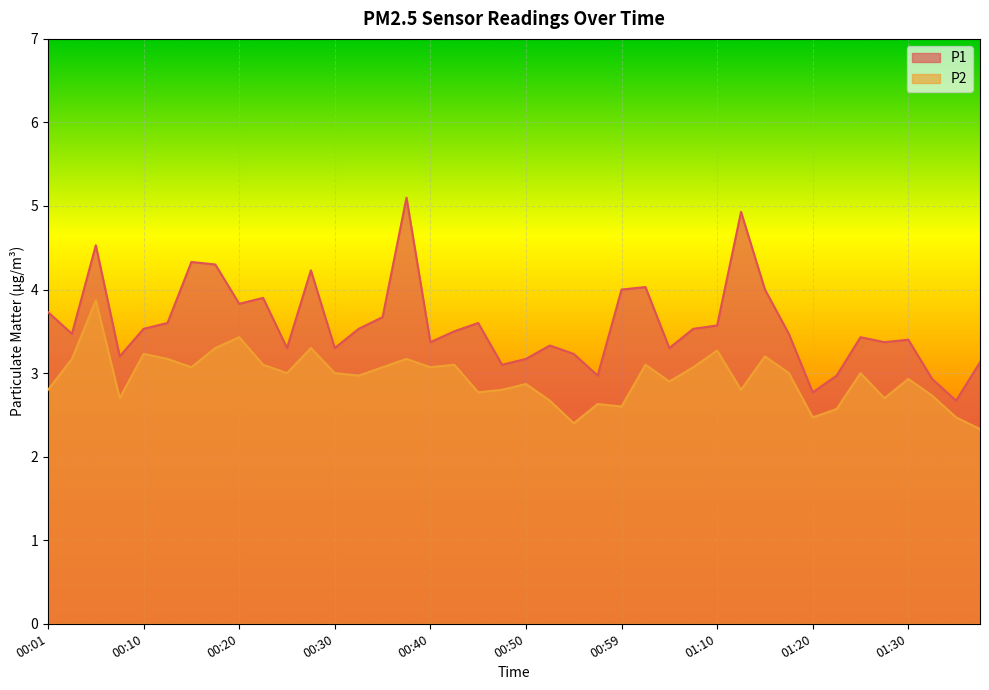

Which label corresponds to the smallest value in the chart?

01:37